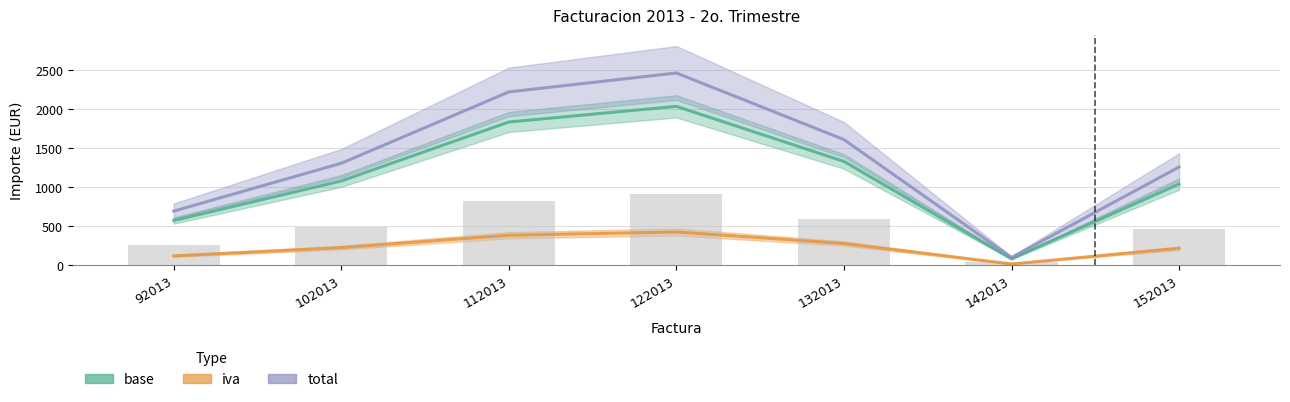

How many bars are there in each group?

3